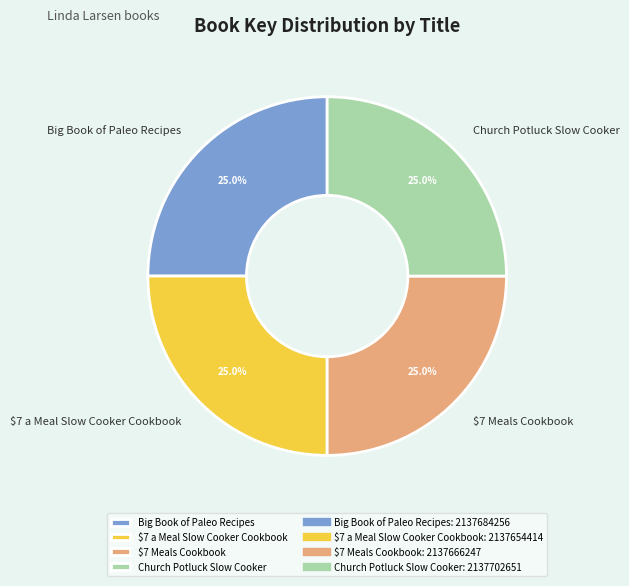

To the nearest percent, what portion does Church Potluck Slow Cooker represent?

25%